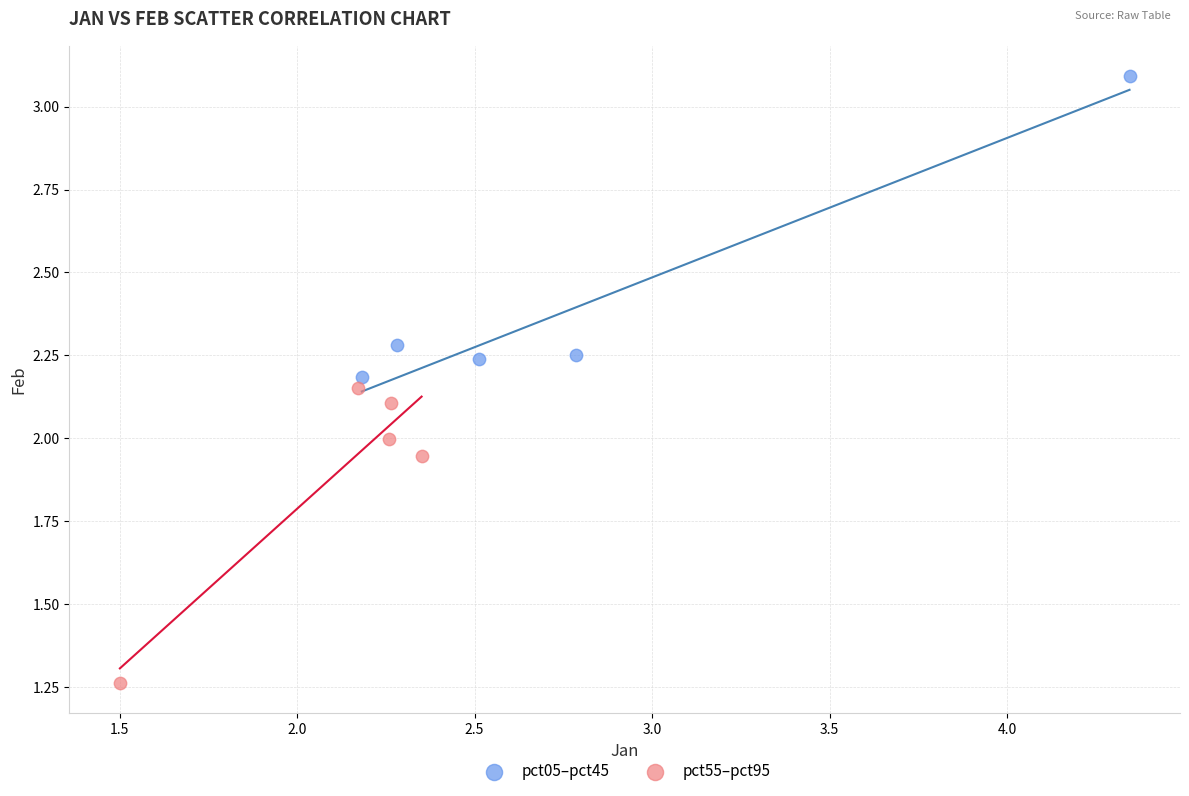

Which series reaches the maximum Y coordinate?

pct05–pct45